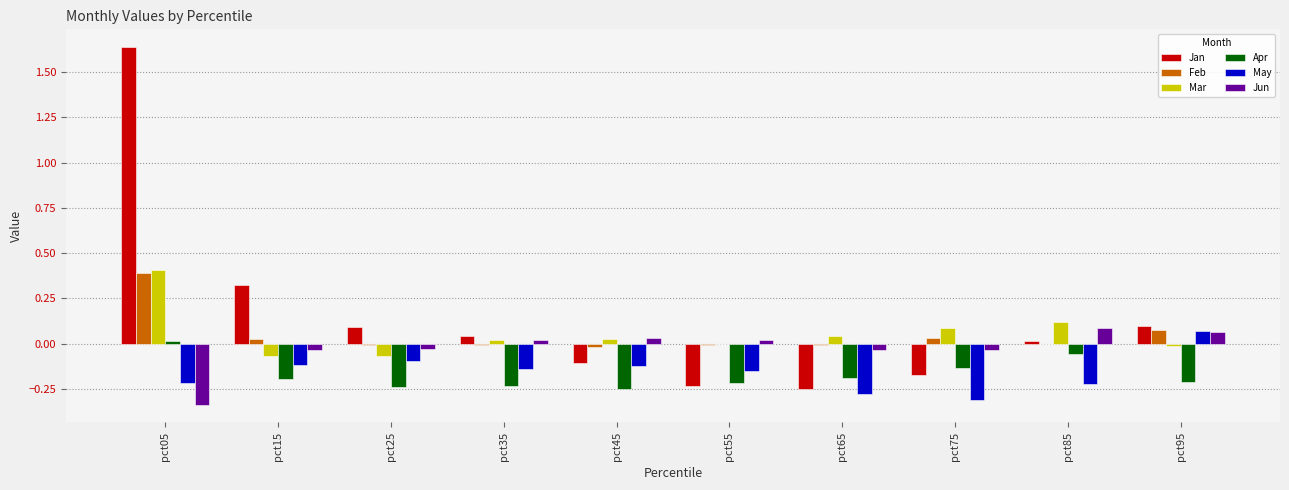

Is the value of Apr at pct95 greater than the value of Jan at pct65?

Yes